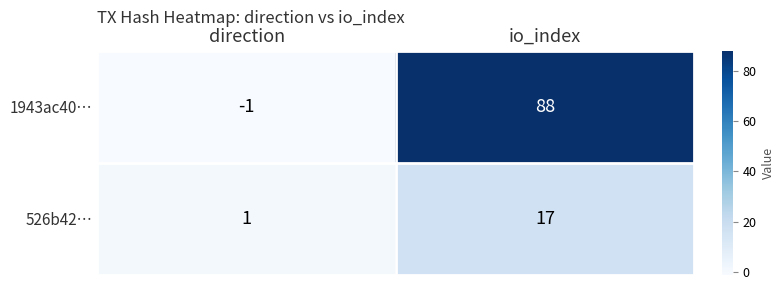

What is the difference between the maximum and minimum values in the 526b42… series?

16